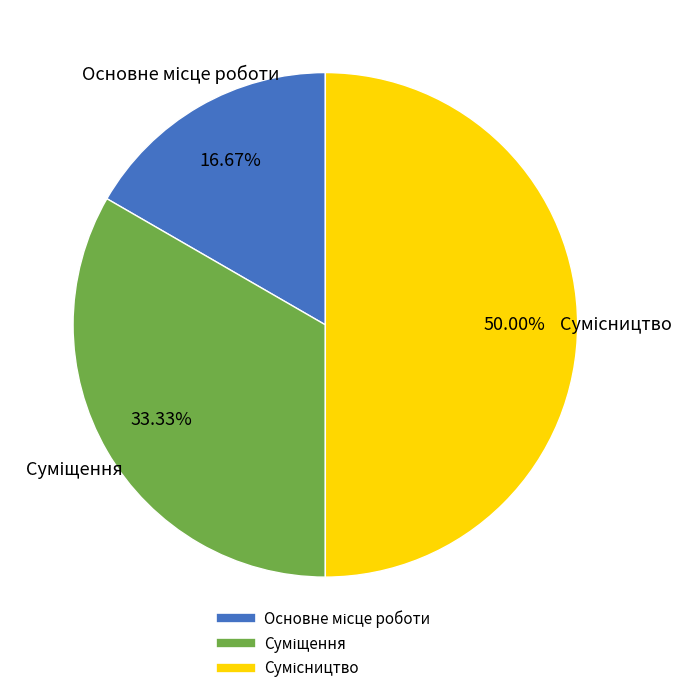

What percentage do Основне місце роботи and Сумісництво together represent?

66.7%